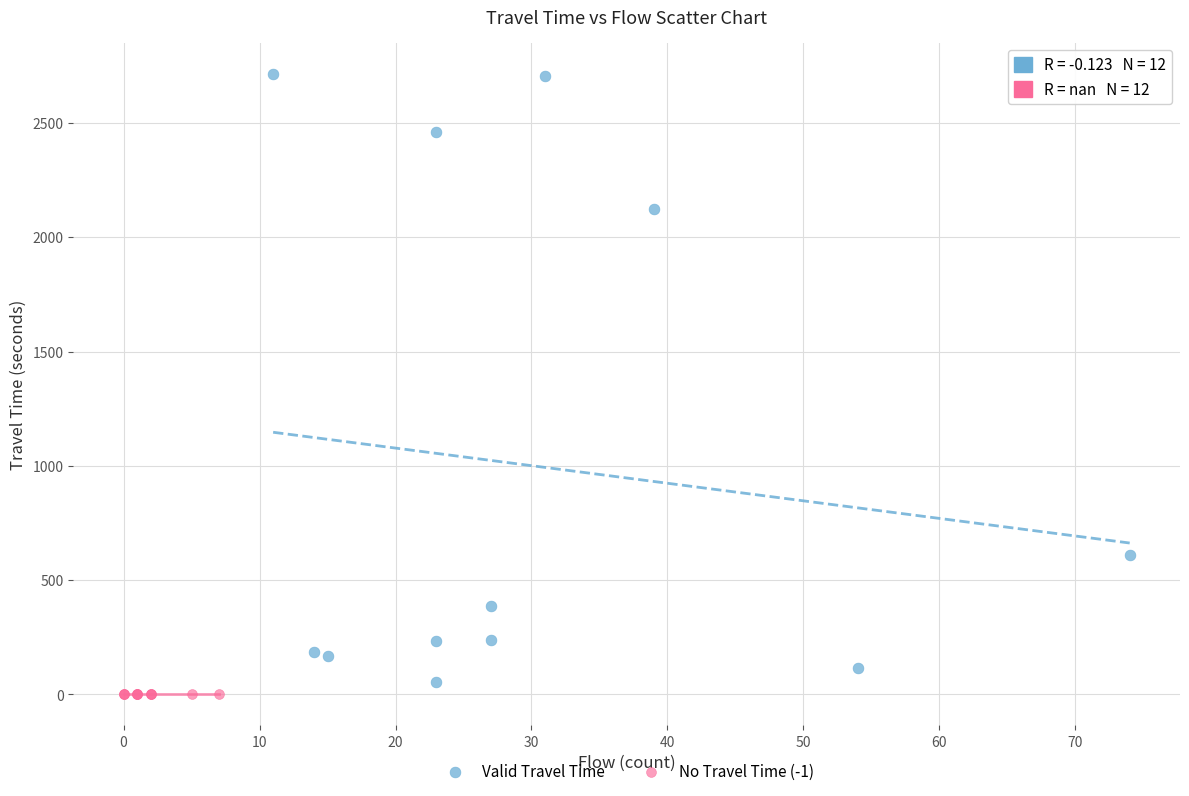

Which series contains the highest Y value?

Valid Travel Time